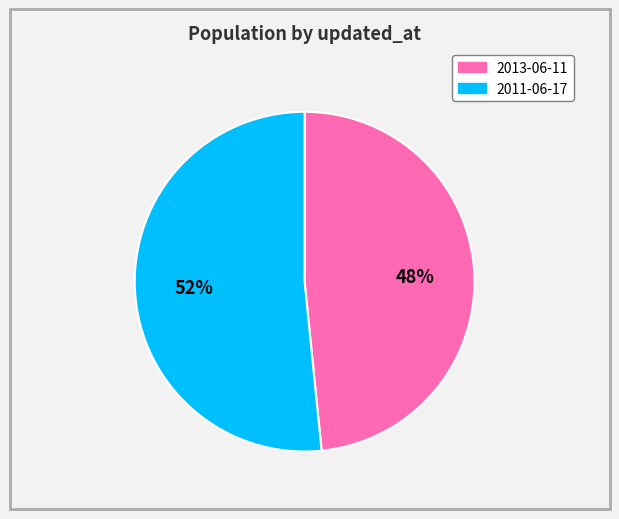

To the nearest percent, what is the average slice percentage?

50%